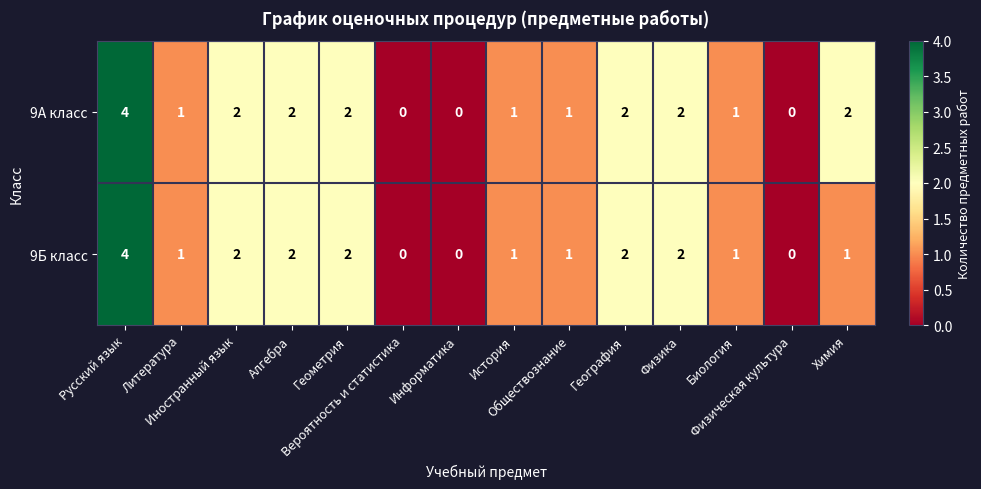

What is the greatest value displayed?

4